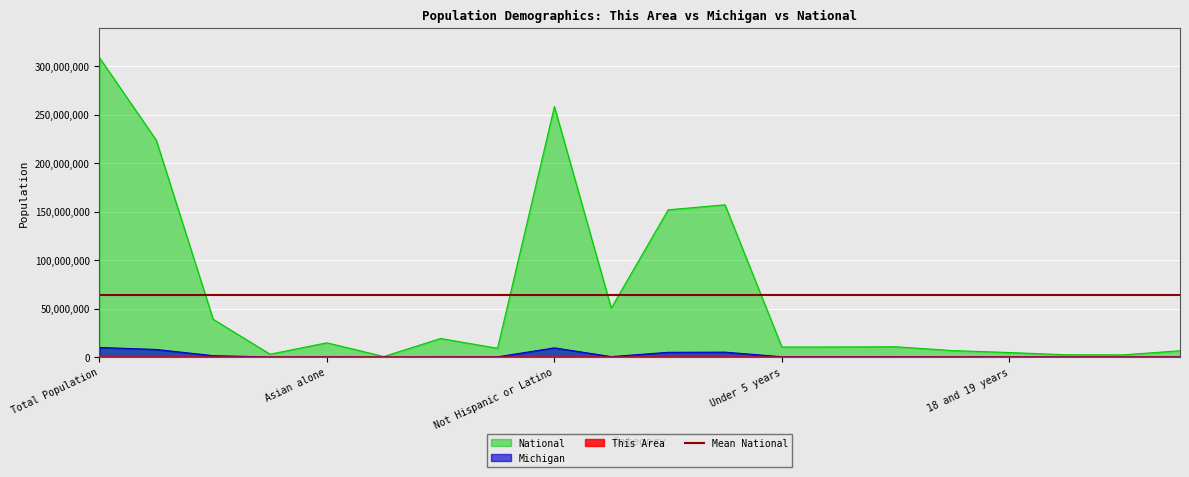

Does the chart display data point markers on the line(s)?

No